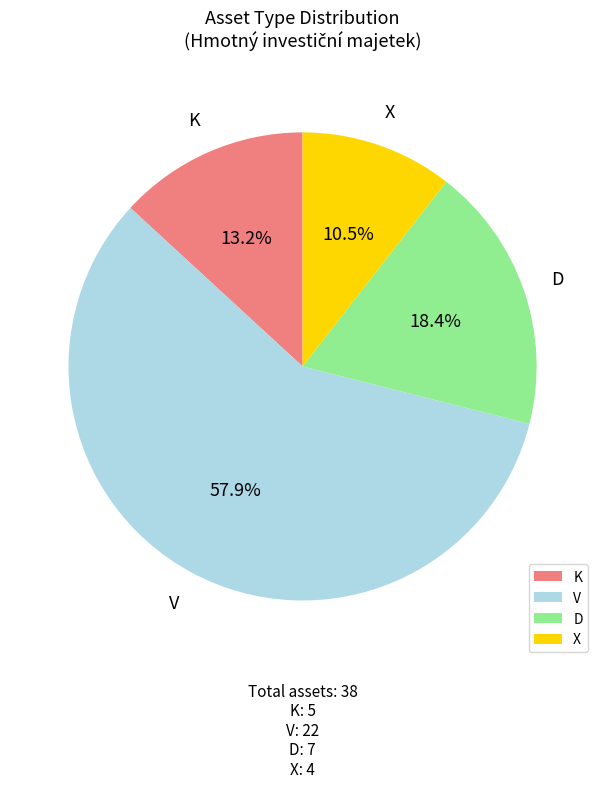

Which slice represents more than half of the pie?

V